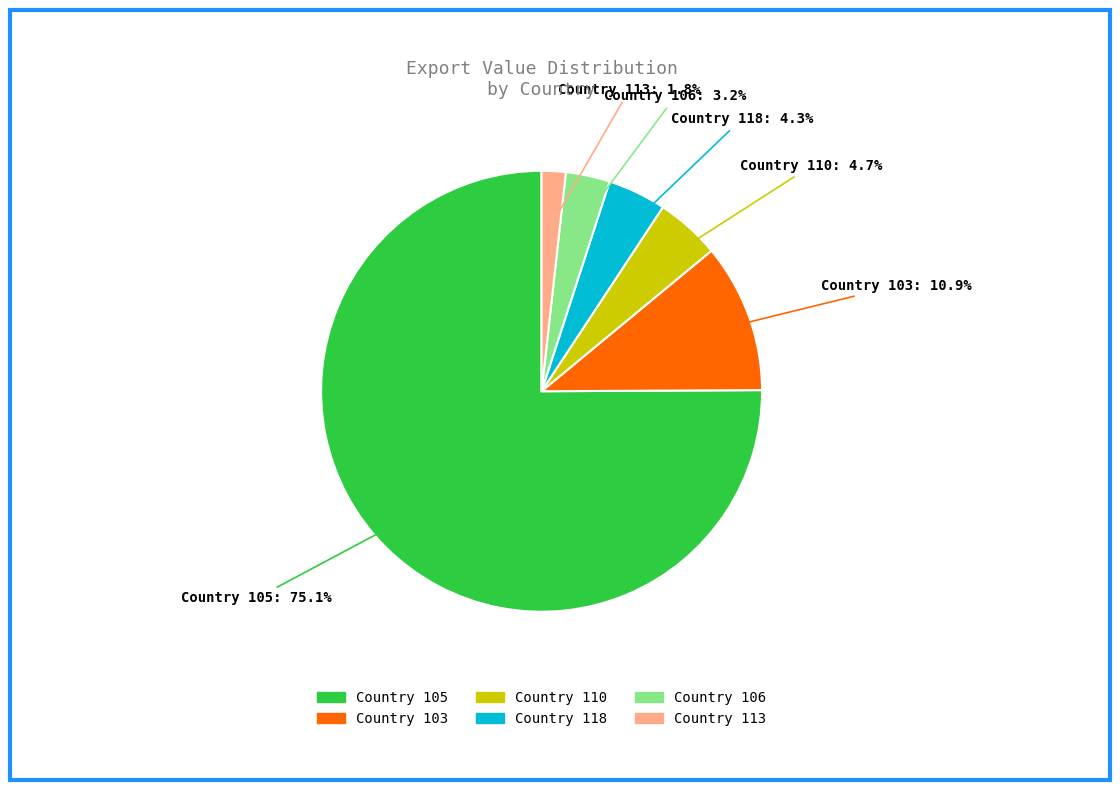

Is there a majority slice in this chart?

Yes